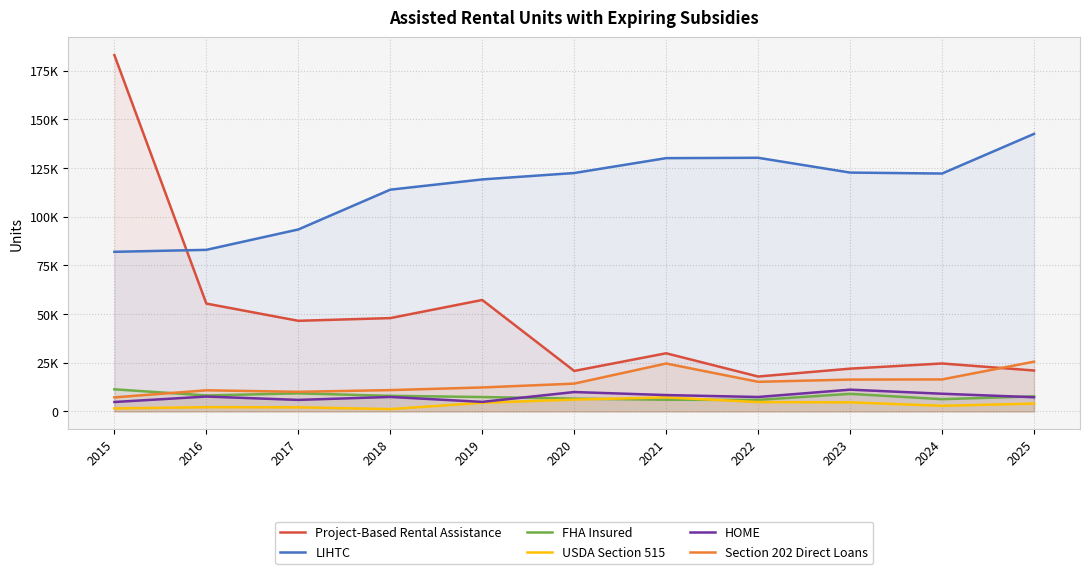

Reading right to left, extract all data points from this chart.

Project-Based Rental Assistance: 2025=21032	2024=24643	2023=21986	2022=17943	2021=29884	2020=20816	2019=57267	2018=47955	2017=46562	2016=55413	2015=183043
LIHTC: 2025=142579	2024=122211	2023=122705	2022=130298	2021=130124	2020=122474	2019=119189	2018=113924	2017=93483	2016=83018	2015=81994
FHA Insured: 2025=7751	2024=6299	2023=9047	2022=5931	2021=6004	2020=6596	2019=7411	2018=8031	2017=9302	2016=8229	2015=11364
USDA Section 515: 2025=4040	2024=2913	2023=4690	2022=4813	2021=7227	2020=6091	2019=4454	2018=1207	2017=2125	2016=2195	2015=1554
HOME: 2025=7302	2024=9102	2023=11186	2022=7429	2021=8409	2020=9974	2019=4915	2018=7454	2017=5931	2016=7649	2015=4852
Section 202 Direct Loans: 2025=25571	2024=16445	2023=16380	2022=15226	2021=24621	2020=14299	2019=12326	2018=10963	2017=10085	2016=10867	2015=7227